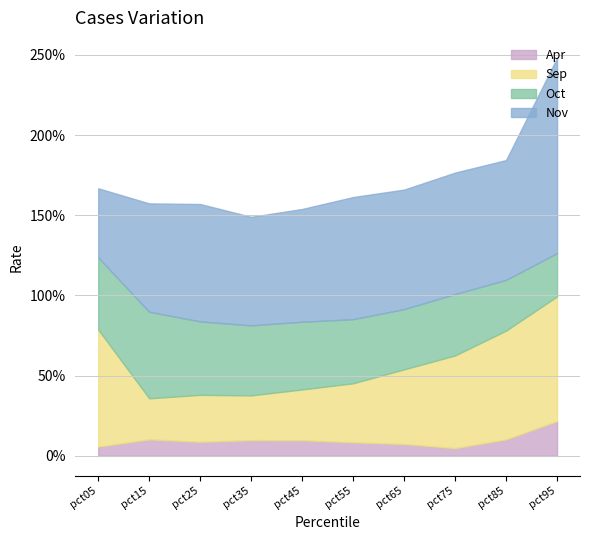

How many series are shown in this chart?

4